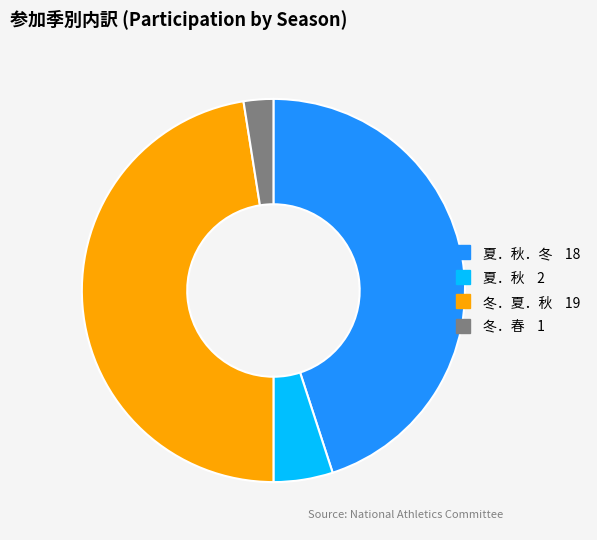

Is there a majority slice in this chart?

No